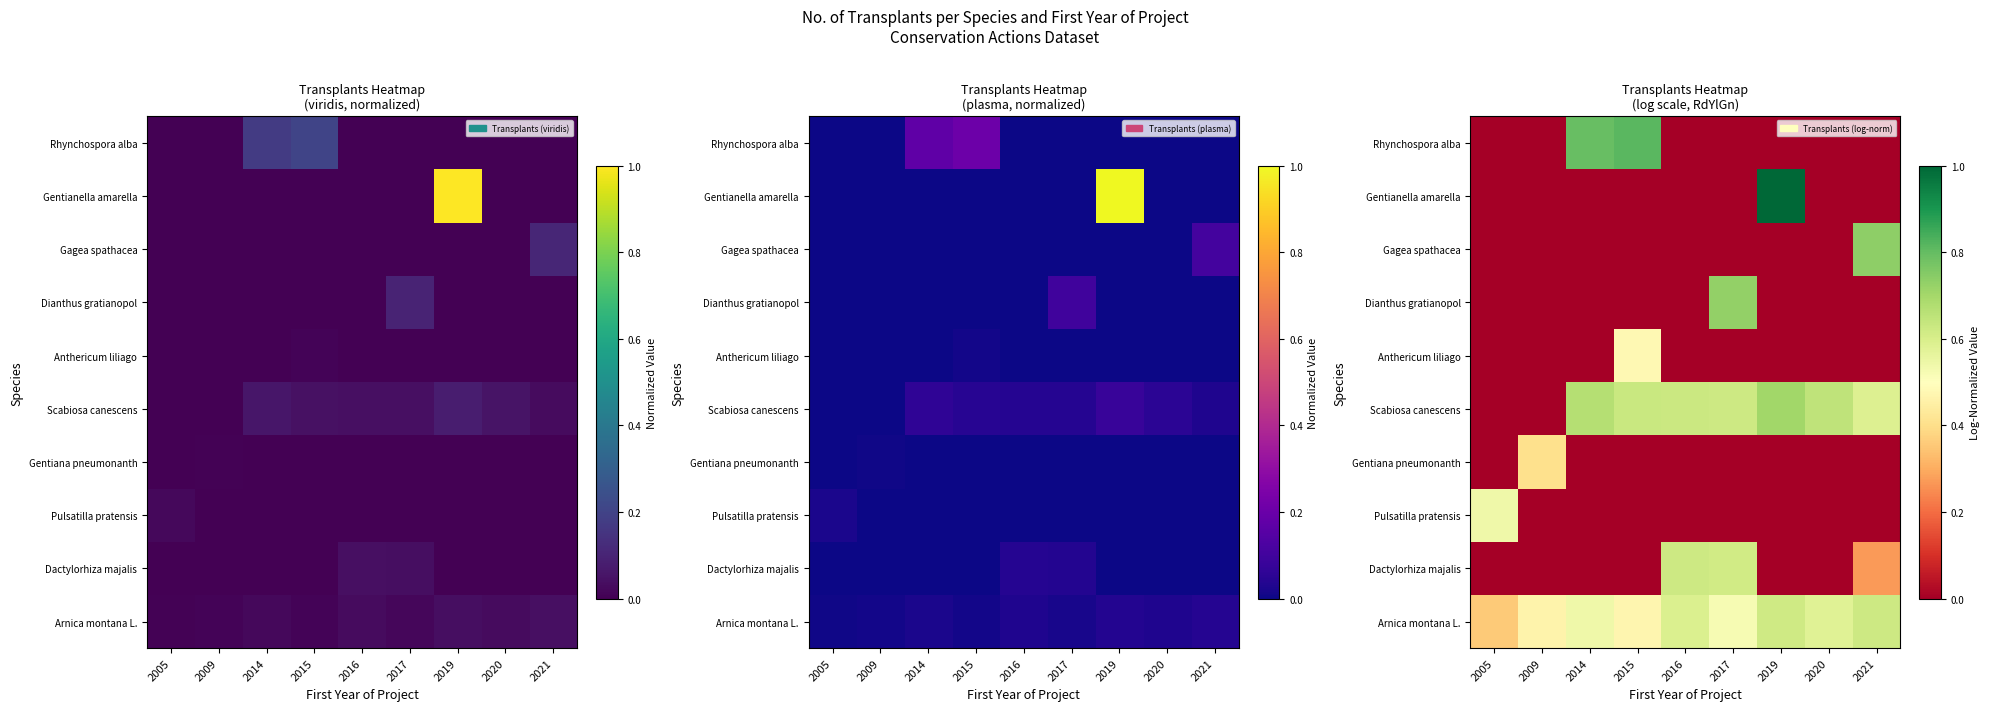

Which label corresponds to the largest value in the chart?

2019